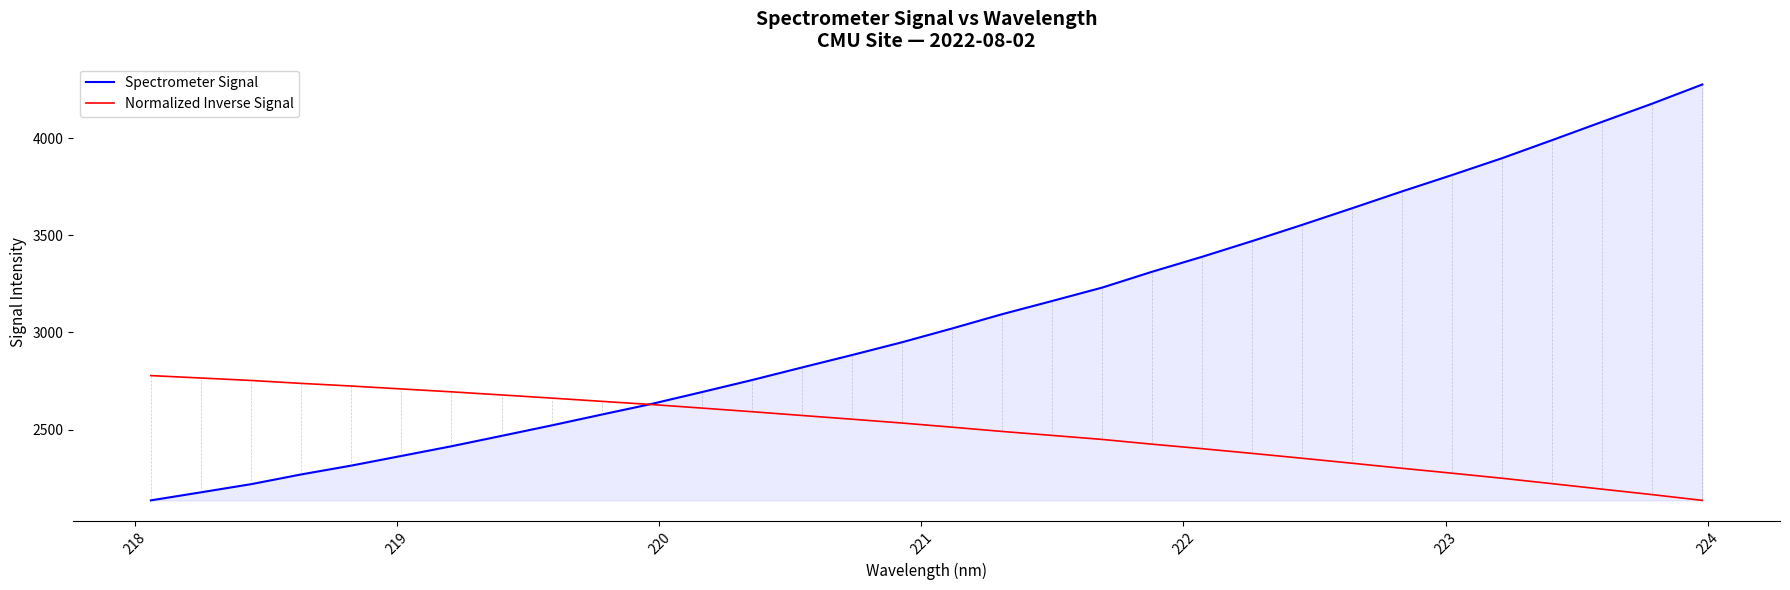

Which series has the widest spread of values?

Spectrometer Signal